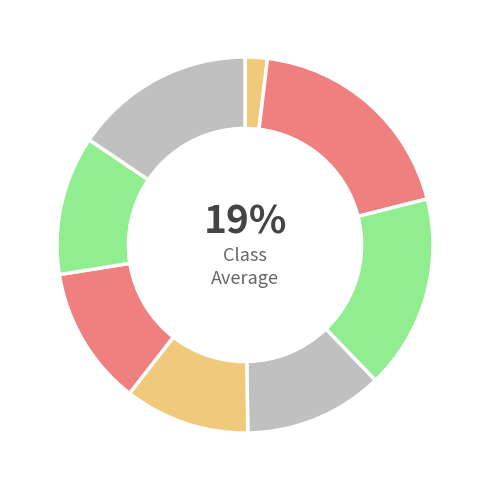

To the nearest percent, what portion does 湖南金港服饰有限公司 represent?

19%